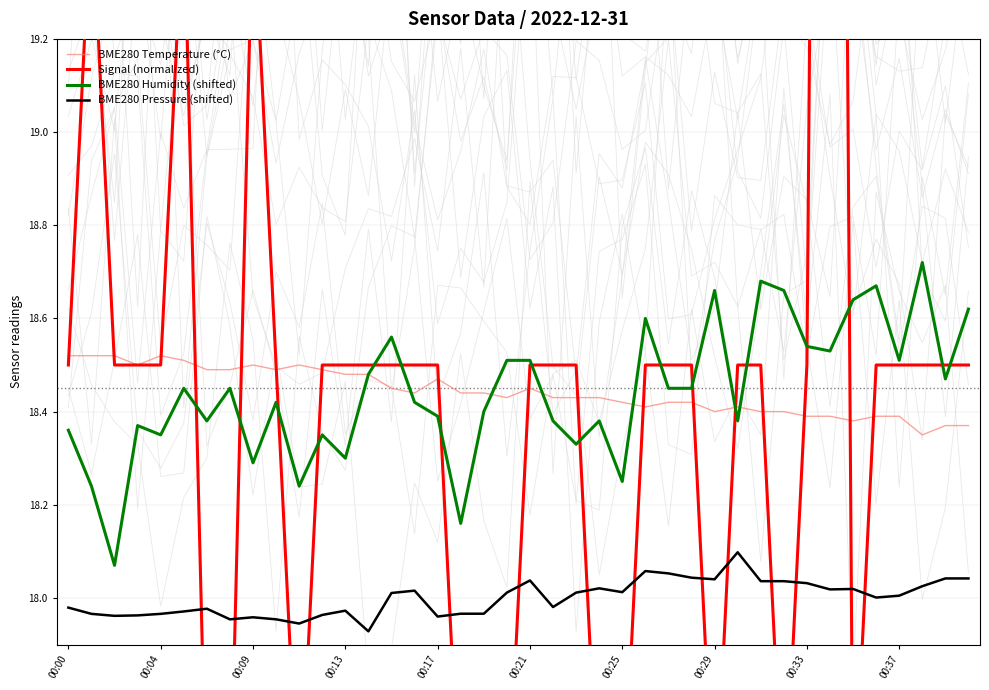

Which series has the largest total across all categories?

BME280 Temperature (°C)